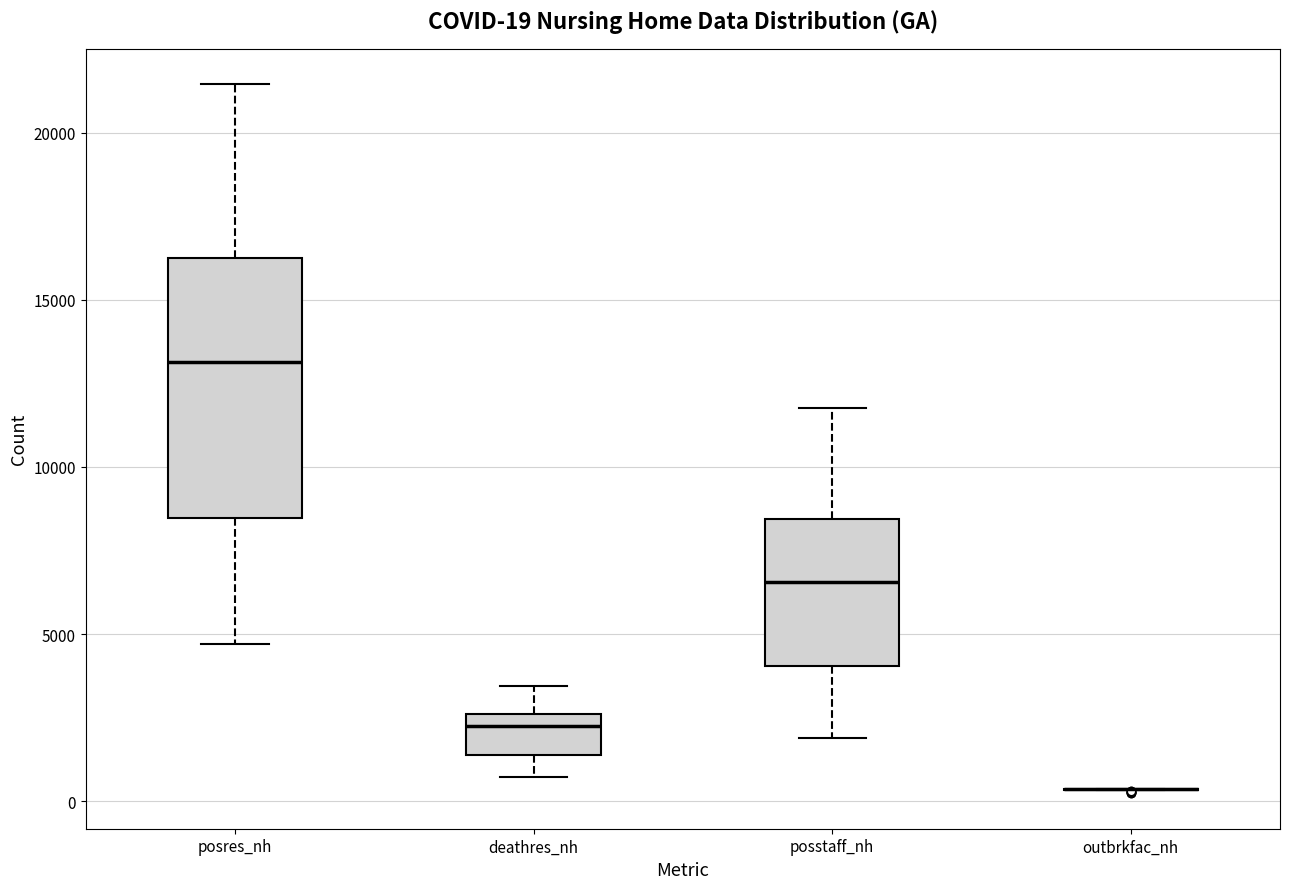

Comparing the boxes themselves (not the whiskers), which one is the tallest?

posres_nh